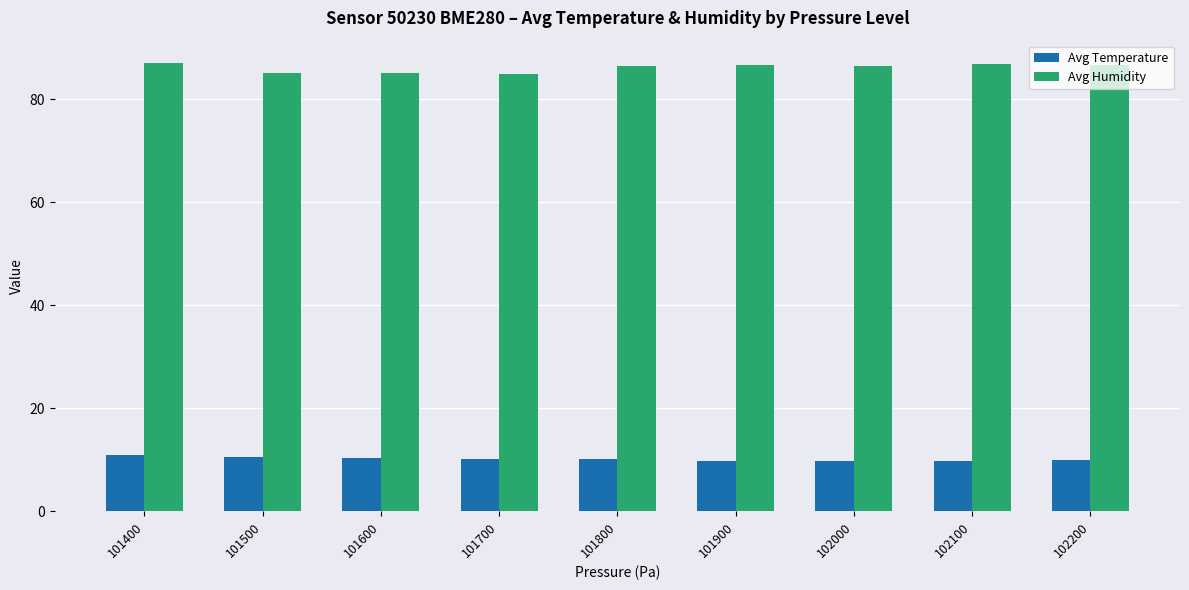

What is the difference between the Avg Temperature values at 102100 and 101600?

0.5